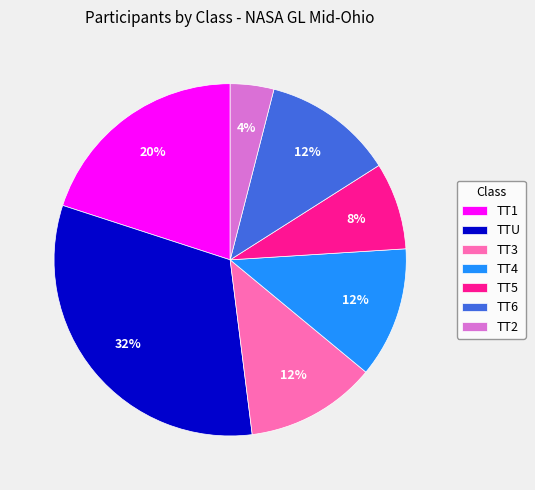

The TT4 slice represents 7% of the pie. True or false?

False